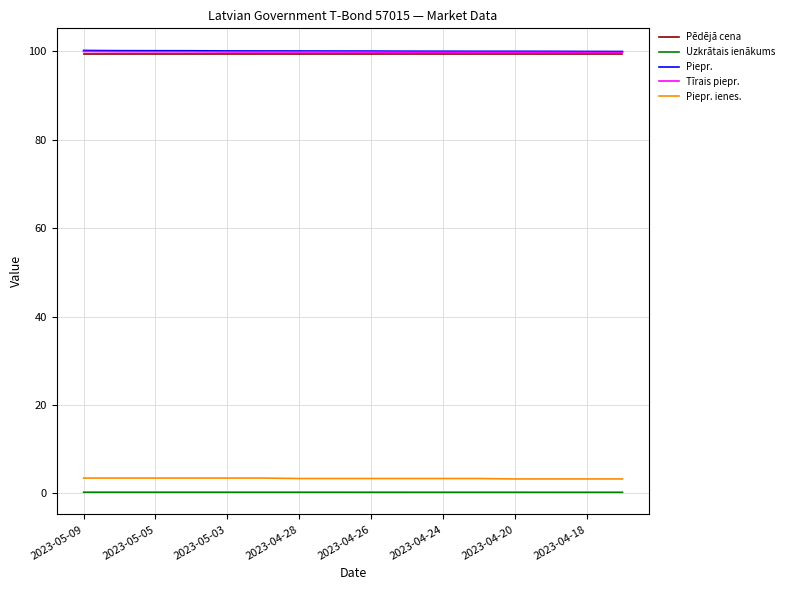

True or false: Piepr. and Uzkrātais ienākums intersect in this chart.

False